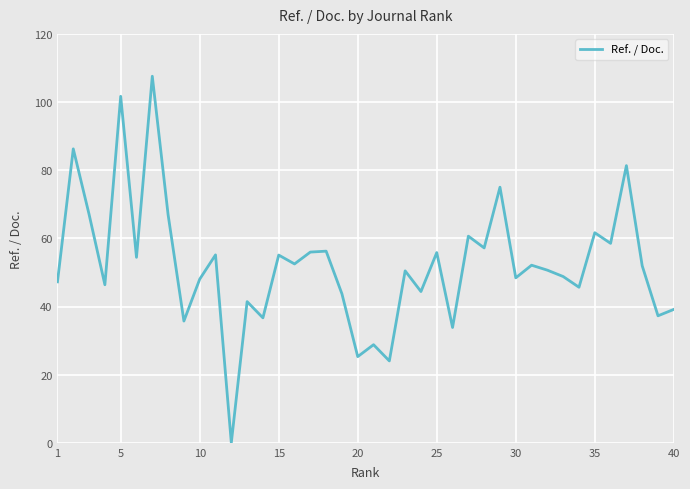

What is the difference between the maximum and minimum values?

107.6